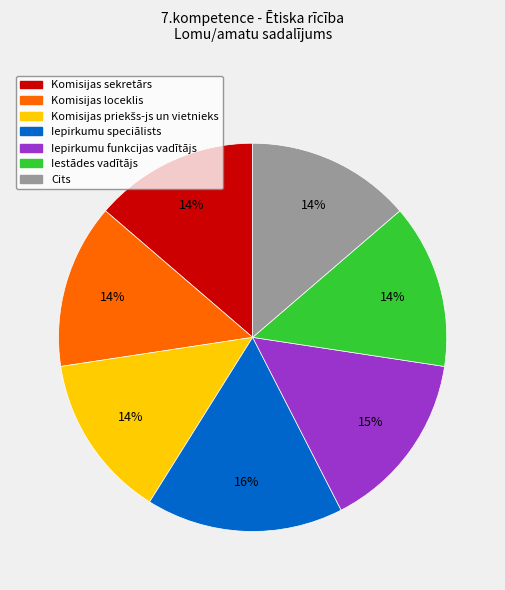

True or false: Iestādes vadītājs accounts for 14% of the total.

True